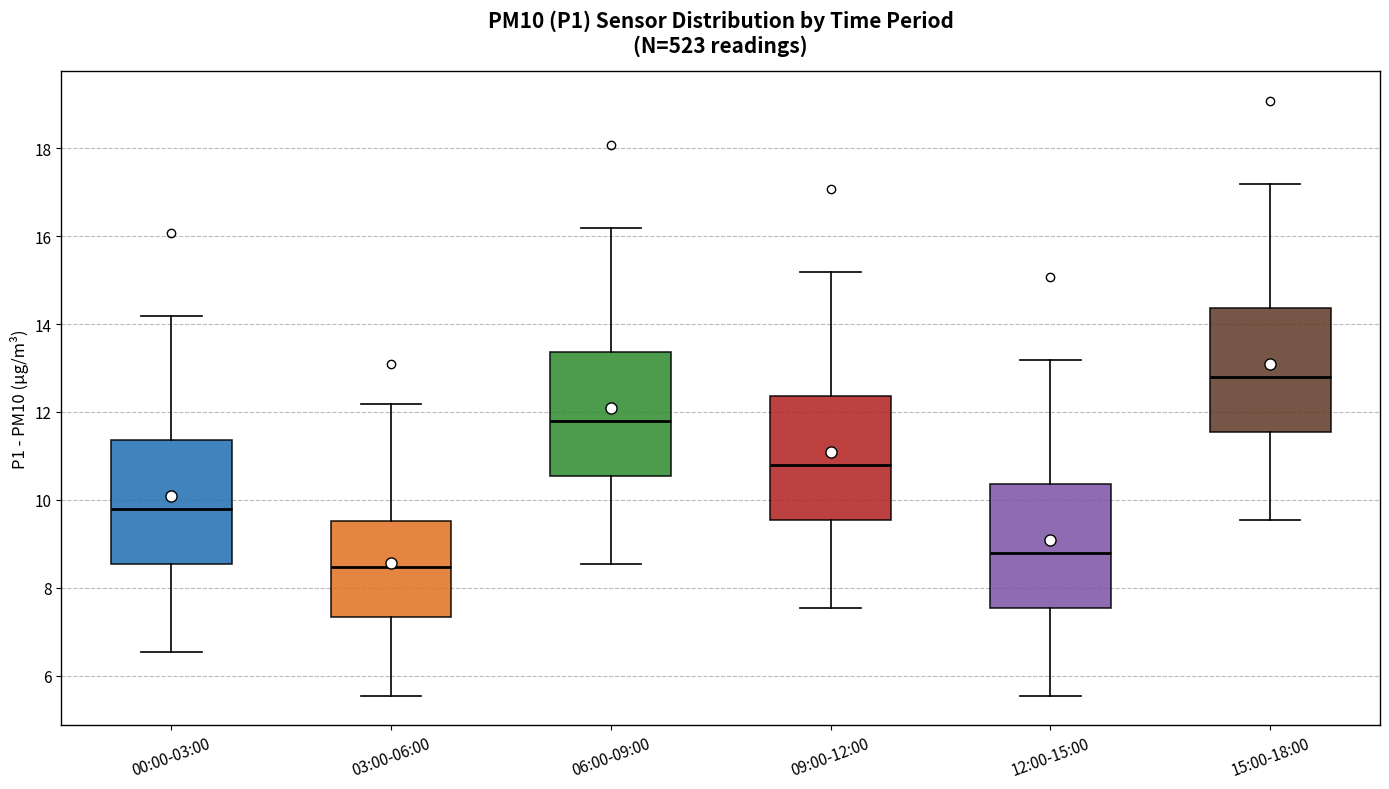

Which box's median line is the lowest?

03:00-06:00